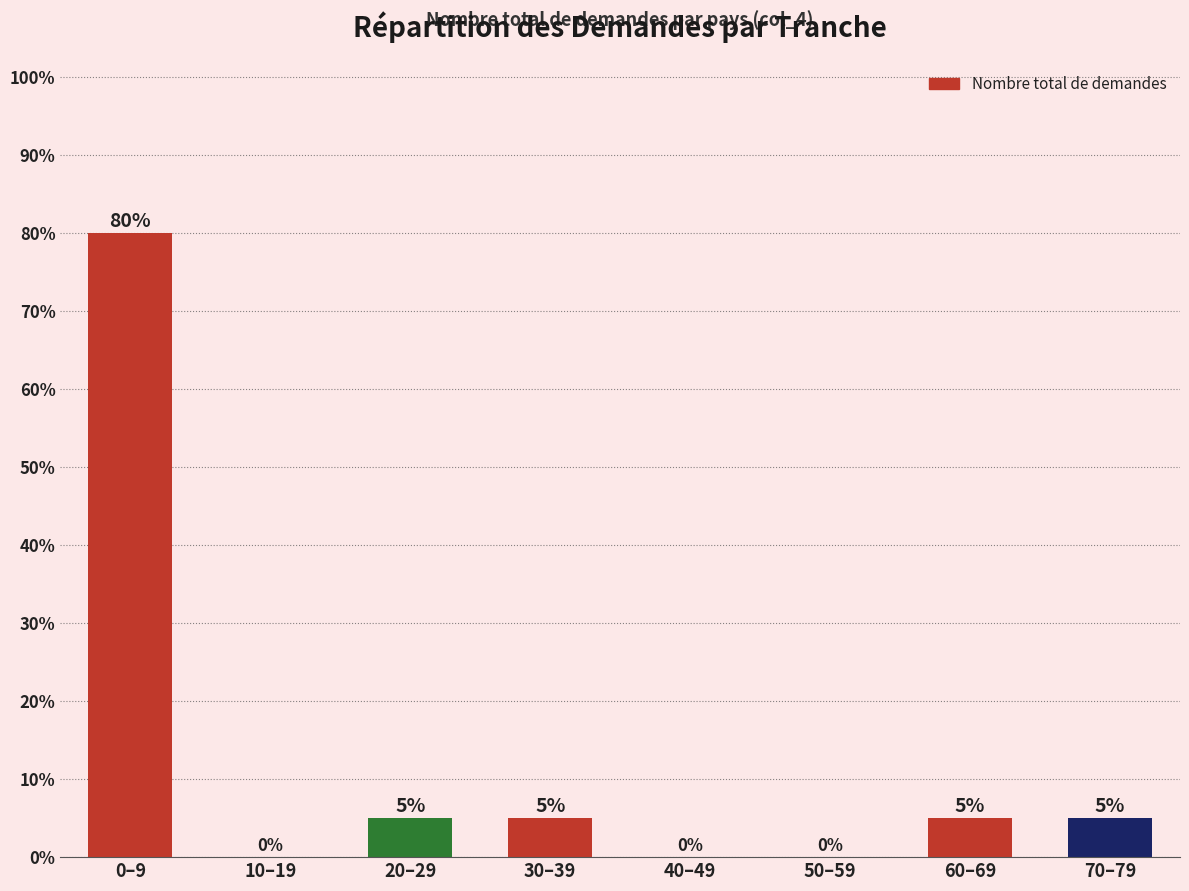

Reading left to right, what are all the values shown in this chart?

0–9=80	10–19=0	20–29=5	30–39=5	40–49=0	50–59=0	60–69=5	70–79=5